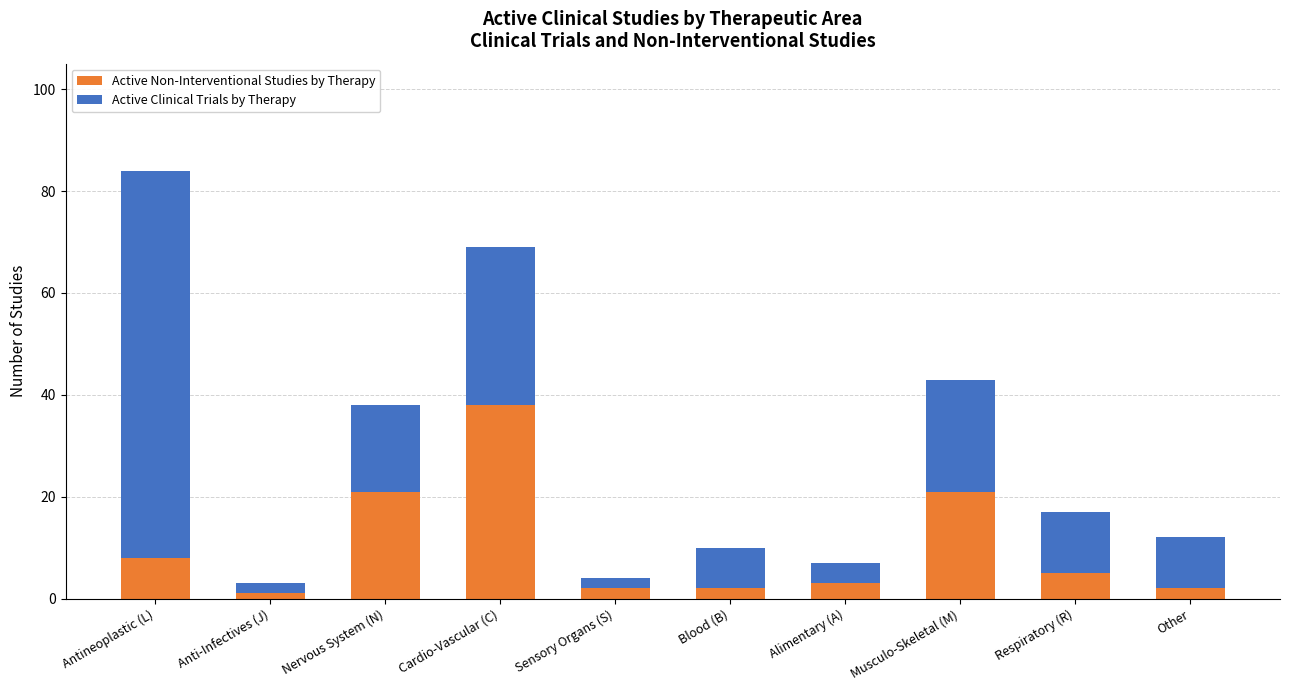

The value of Active Non-Interventional Studies by Therapy at Nervous System (N) is 5. True or false?

False